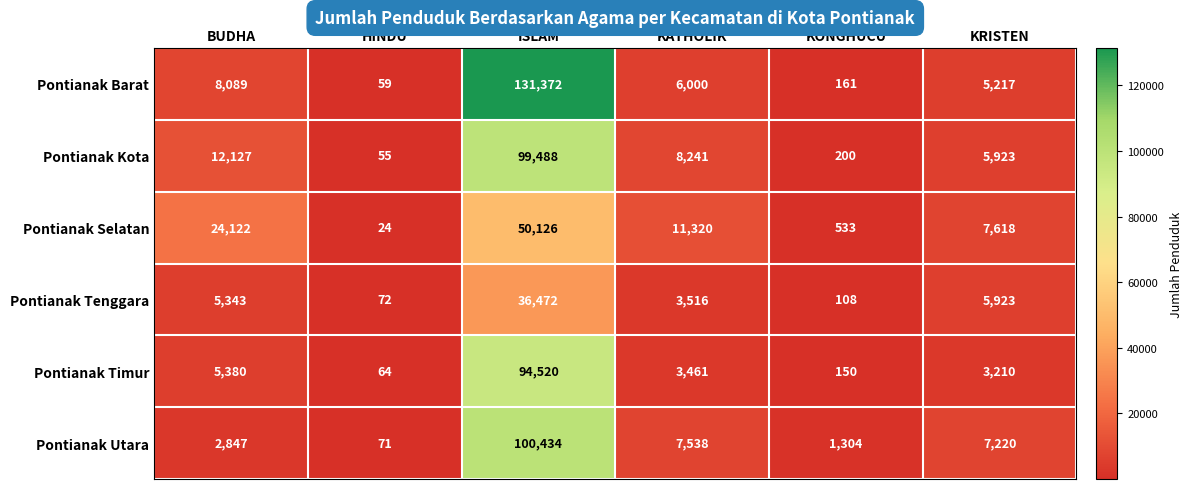

At which label does Pontianak Barat first exceed 6000?

BUDHA